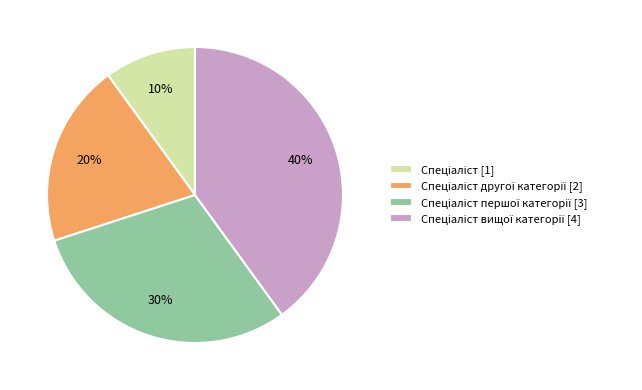

To the nearest percent, what is the difference between the largest and smallest slice percentages?

30%